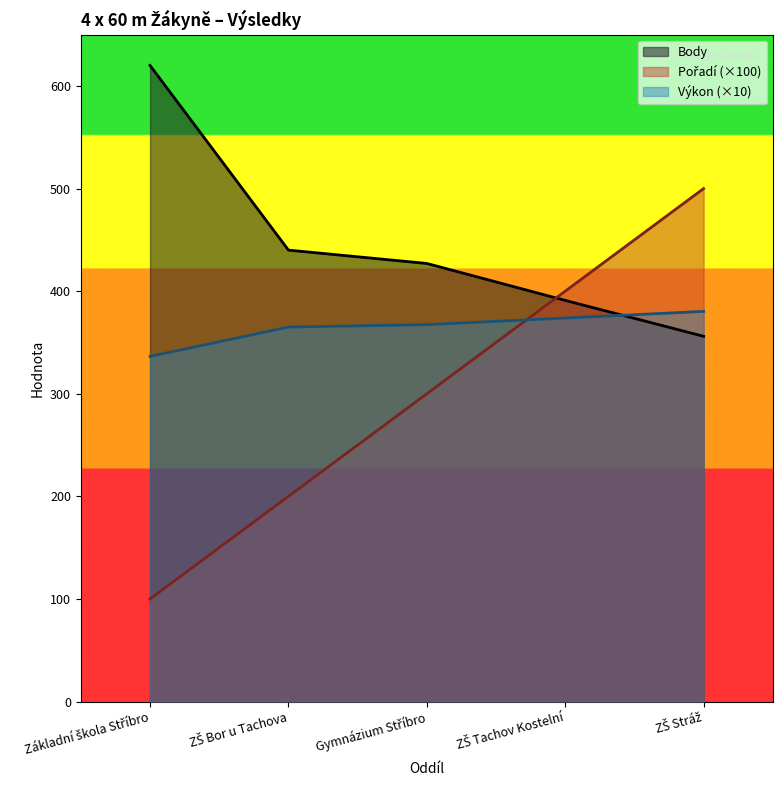

Which series has the widest spread of values?

Pořadí